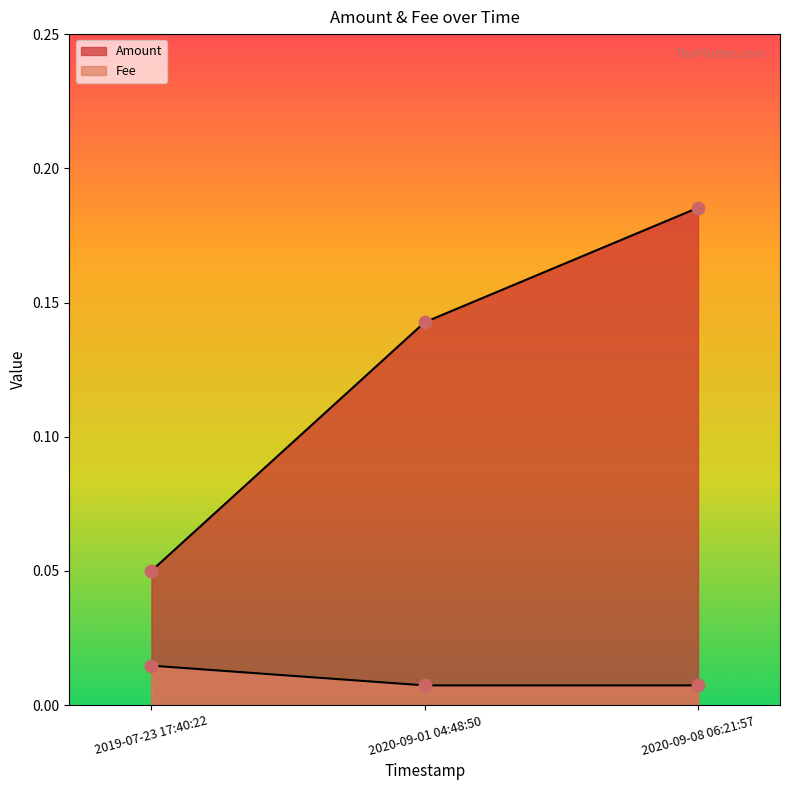

Which series contains the lowest Y value?

Fee